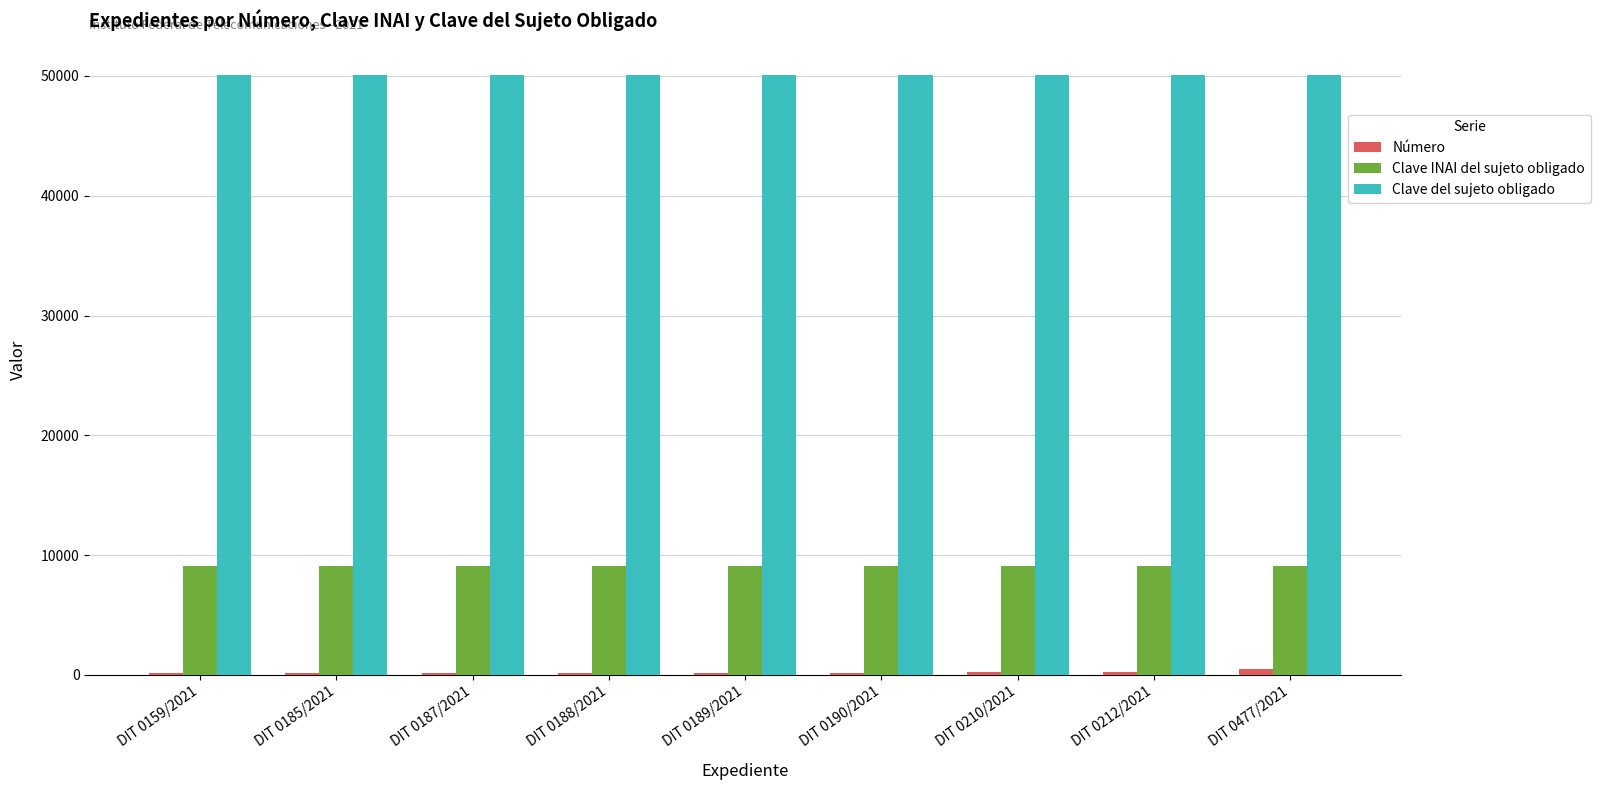

What is the maximum value for Clave del sujeto obligado?

50105